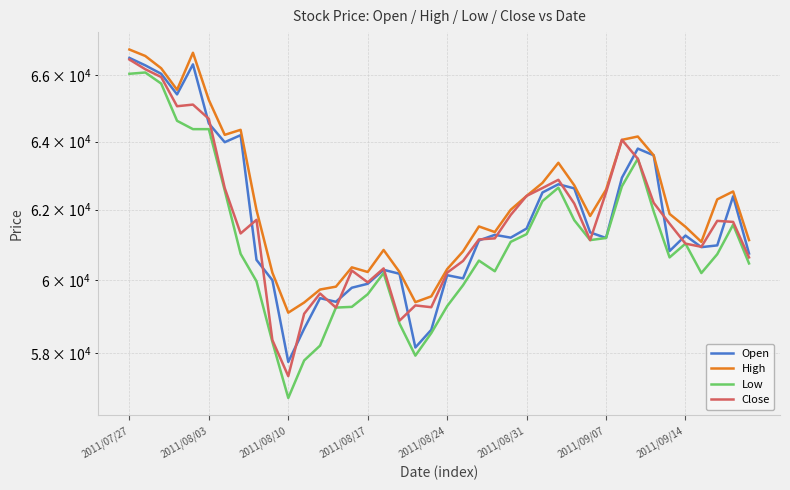

True or false: High has more than 0 interior local peaks.

True